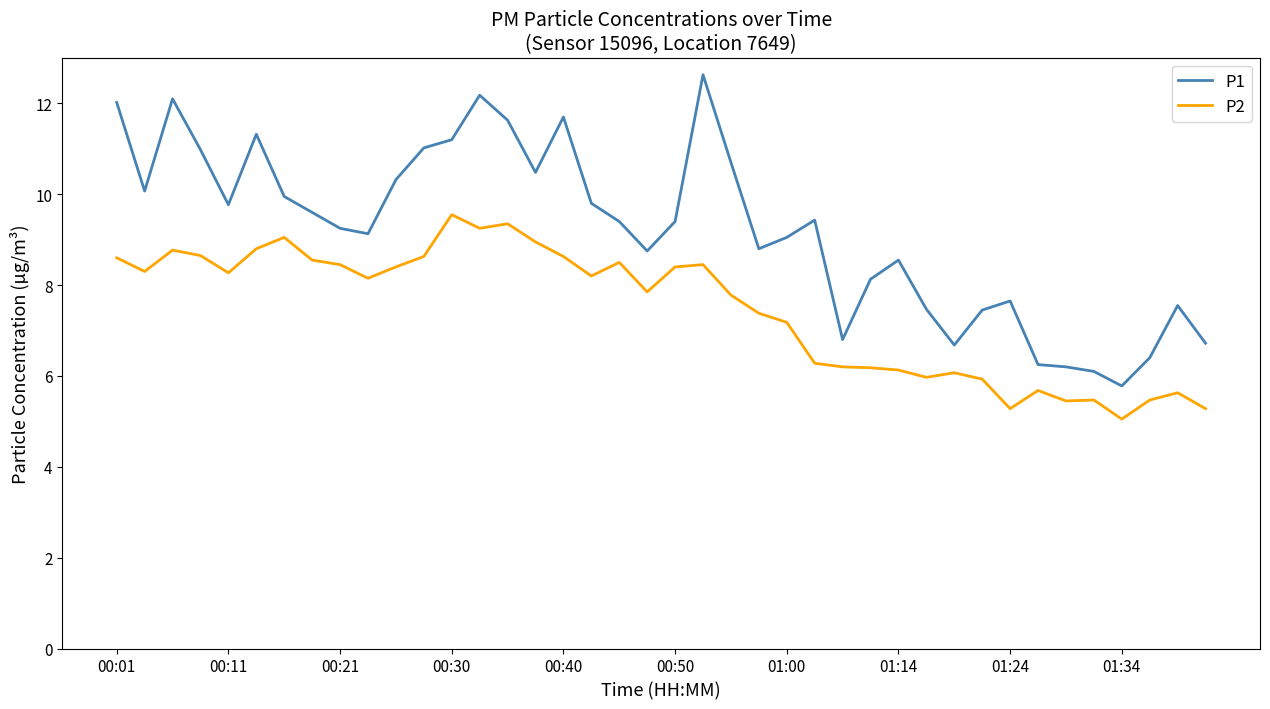

How many lines are shown in the chart?

2